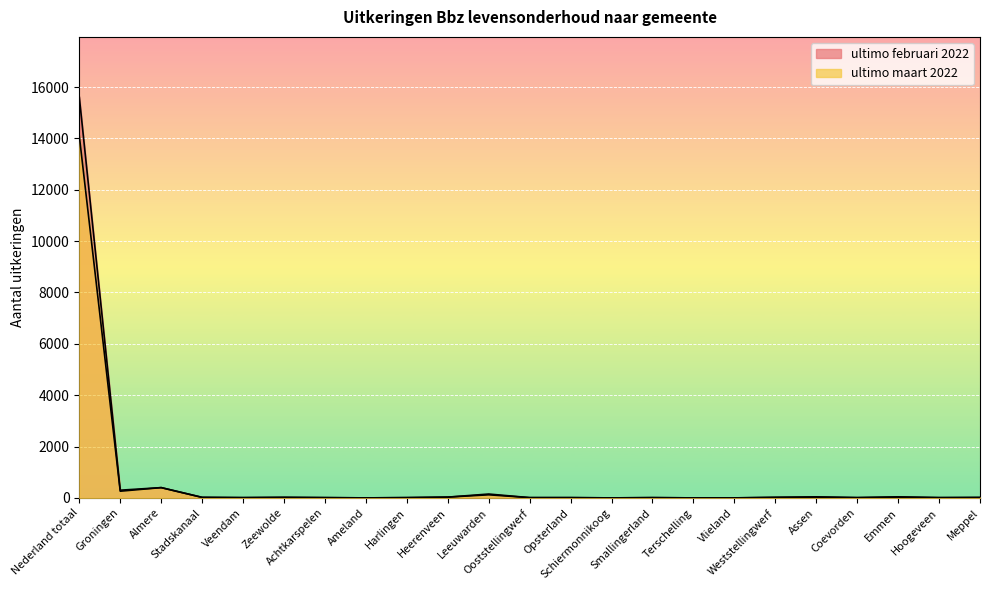

Reading left to right, extract all data points from this chart.

ultimo februari 2022: 15610	300	400	20	10	20	10	0	10	30	150	10	10	0	10	0	0	20	40	10	40	10	20
ultimo maart 2022: 14100	260	400	20	10	20	10	0	10	30	120	10	10	0	10	0	0	20	30	10	30	10	10